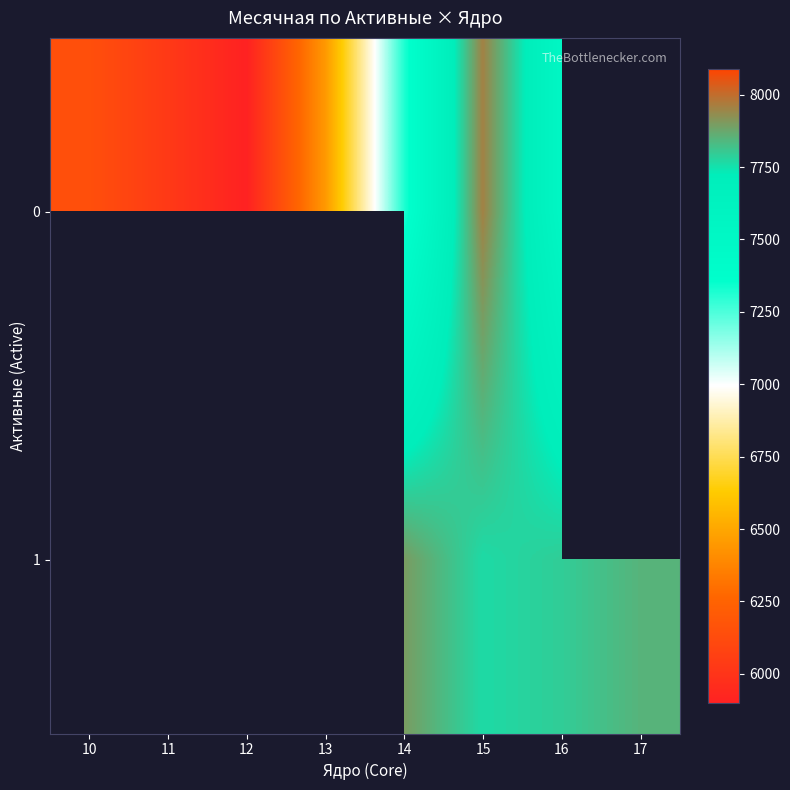

Between 11 and 10, which is larger?

10